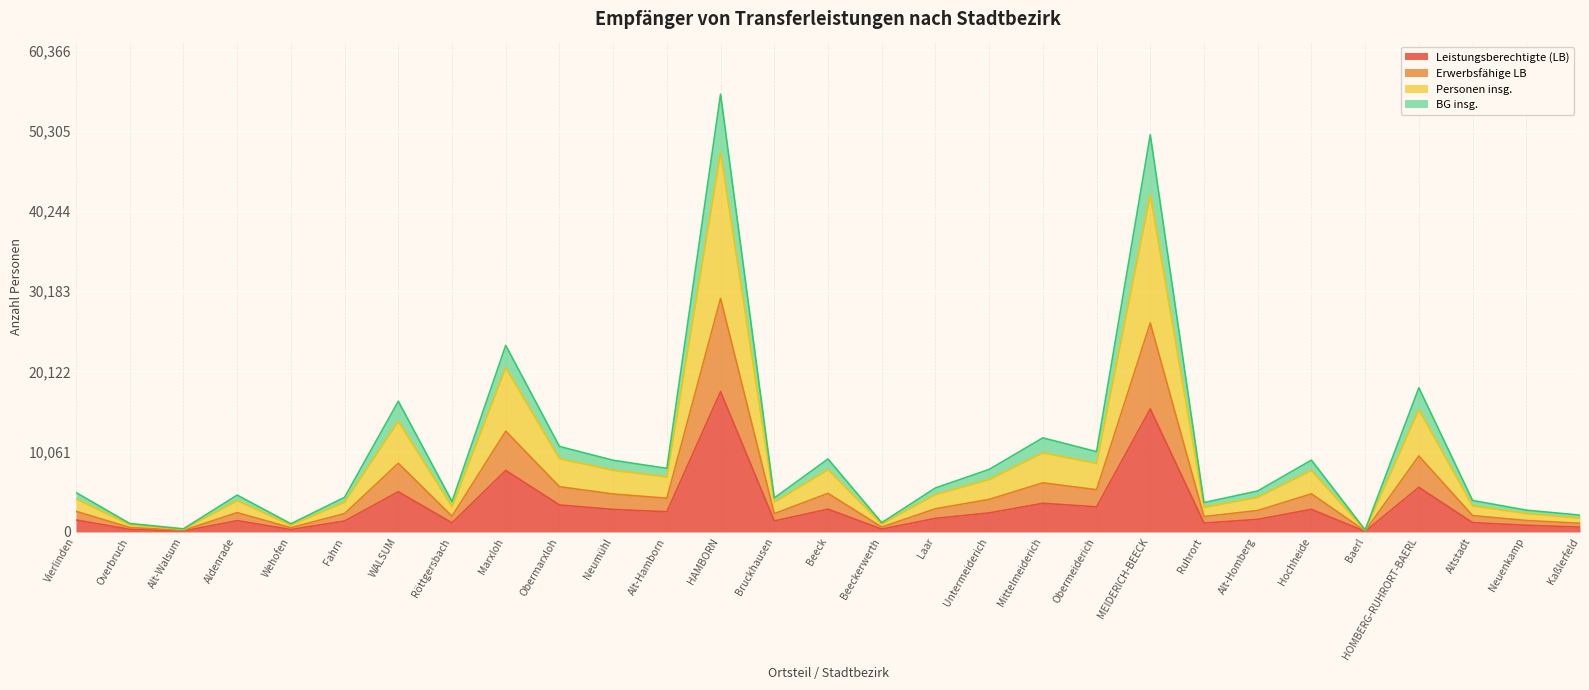

At how many categories does at least one series exceed 45388?

2